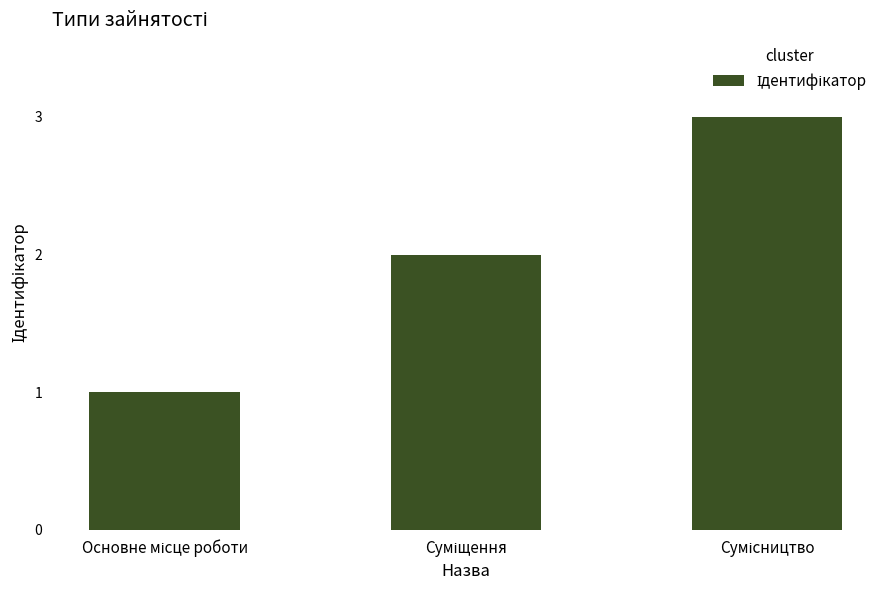

What is the sum of all values?

6